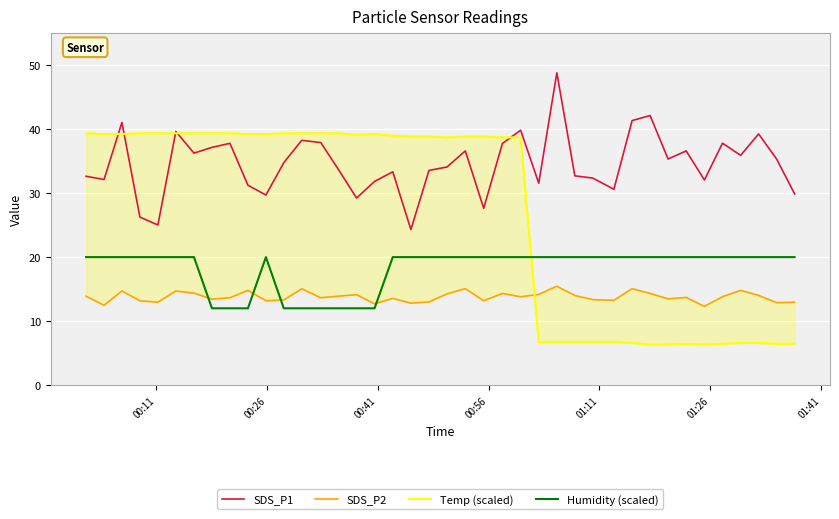

What is the highest value of the SDS_P1 series?

48.8